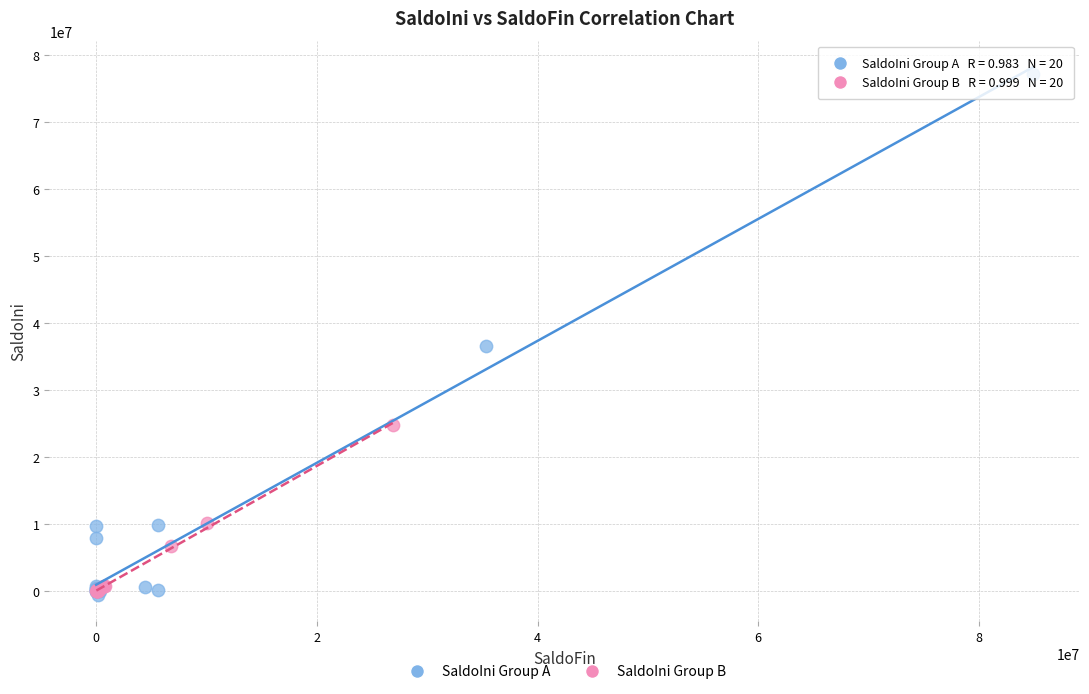

Which series reaches the maximum Y coordinate?

SaldoIni Group A